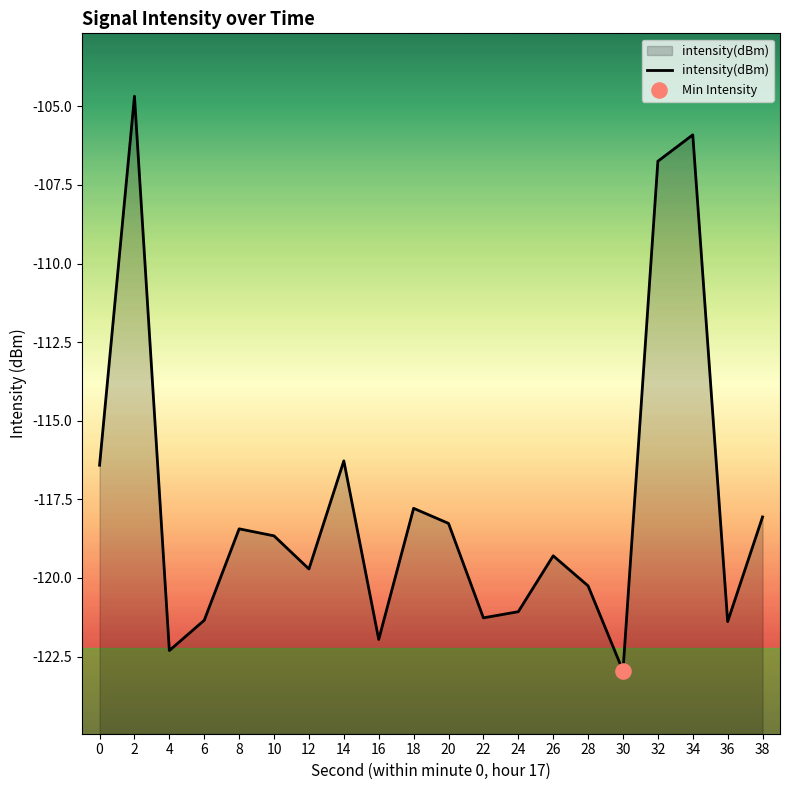

What is the change in value from 22 to 34?

+15.4